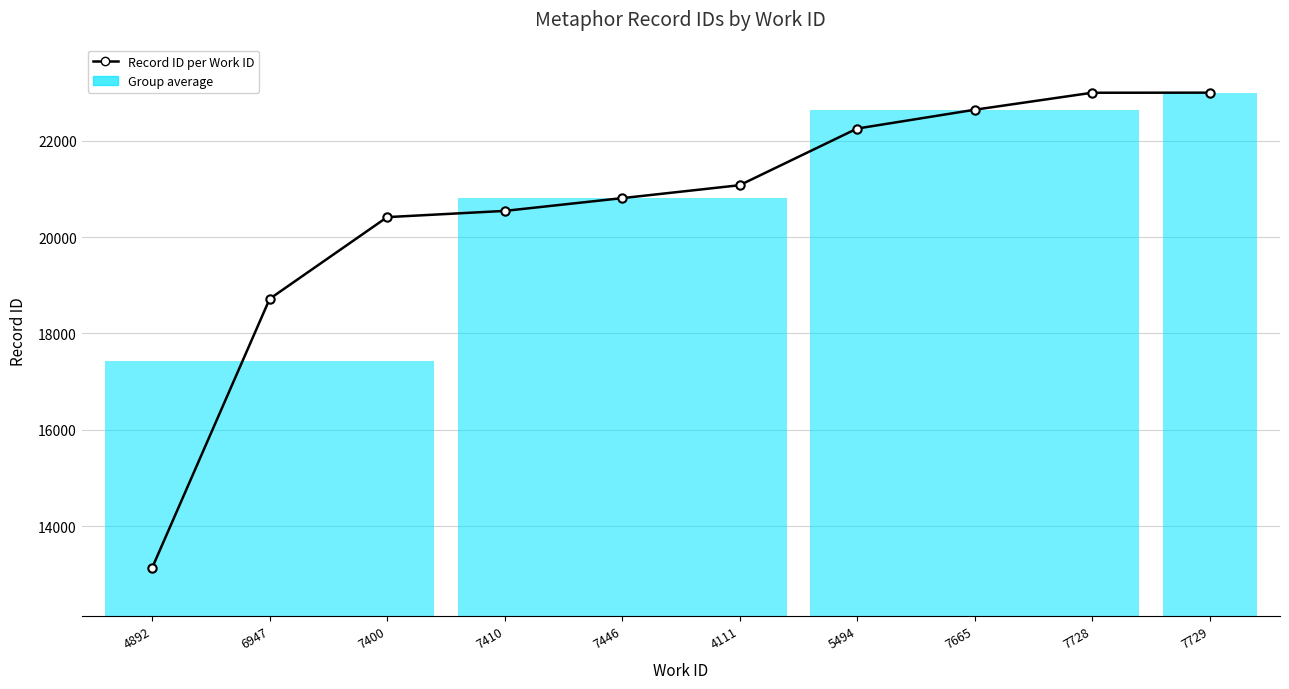

What is the difference between the maximum and minimum values?

9854